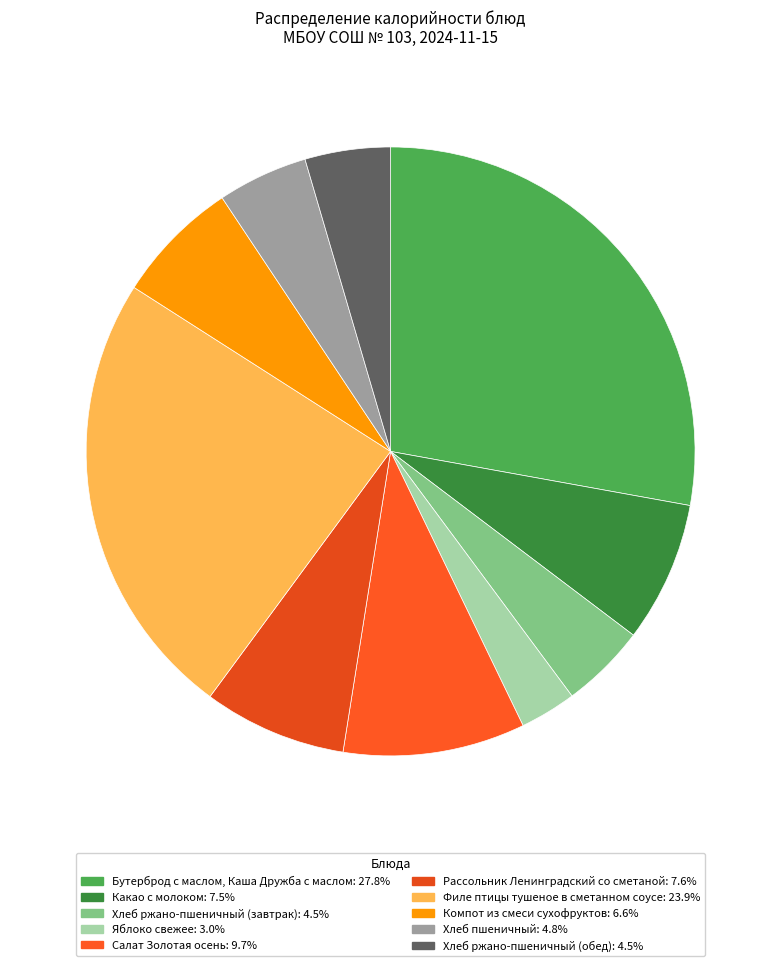

Is there any slice that represents more than half of the pie?

No